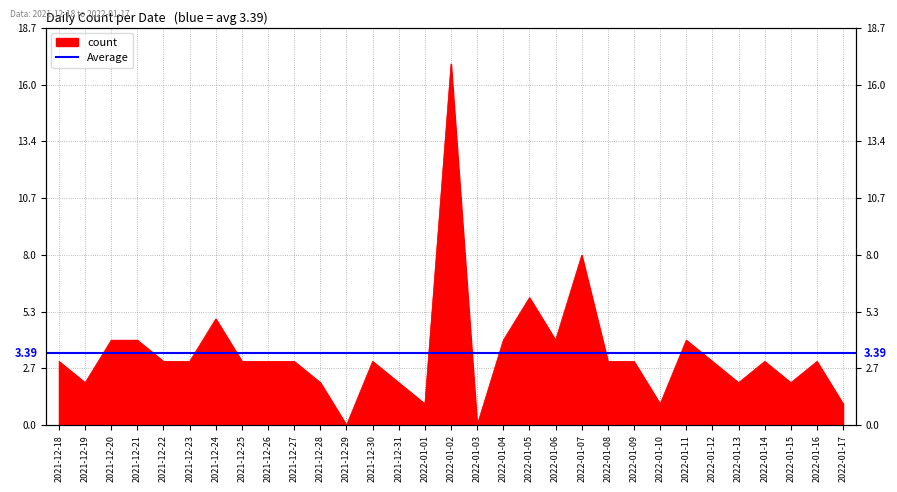

Where does the data first go above 3?

2021-12-20